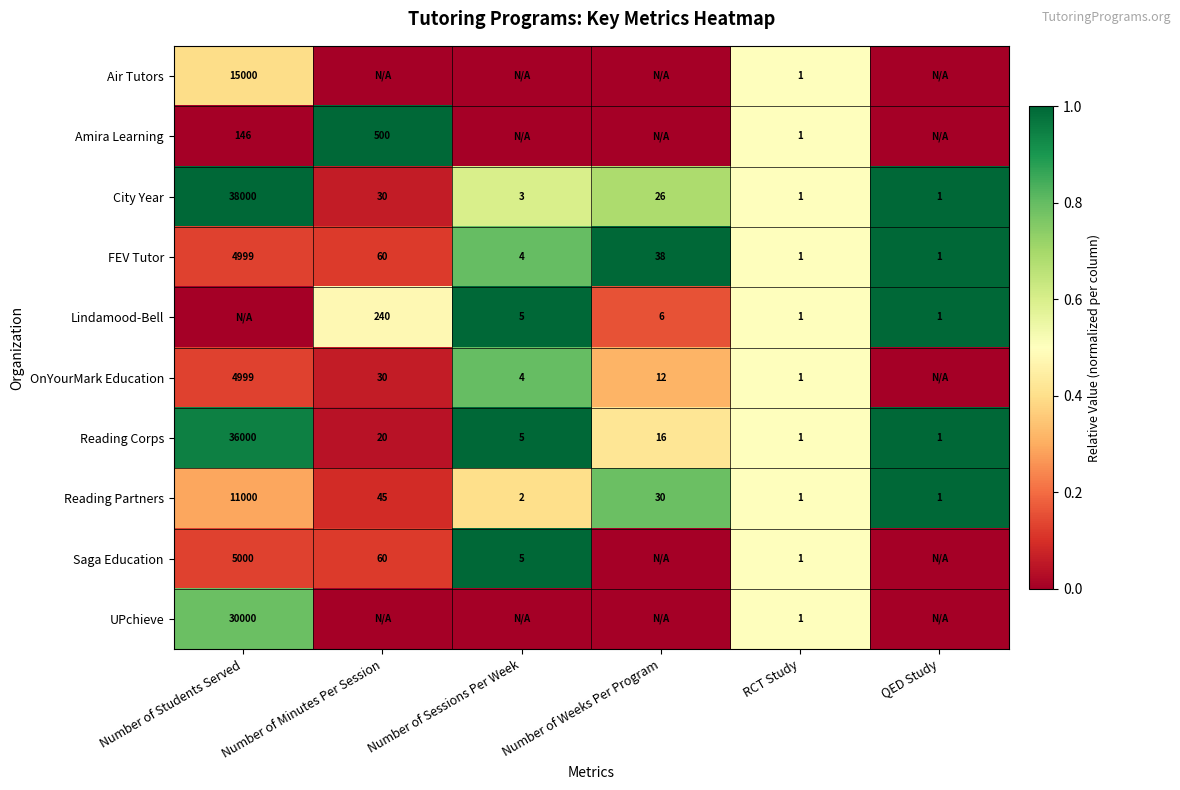

What is the highest value of the Reading Partners series?

11000